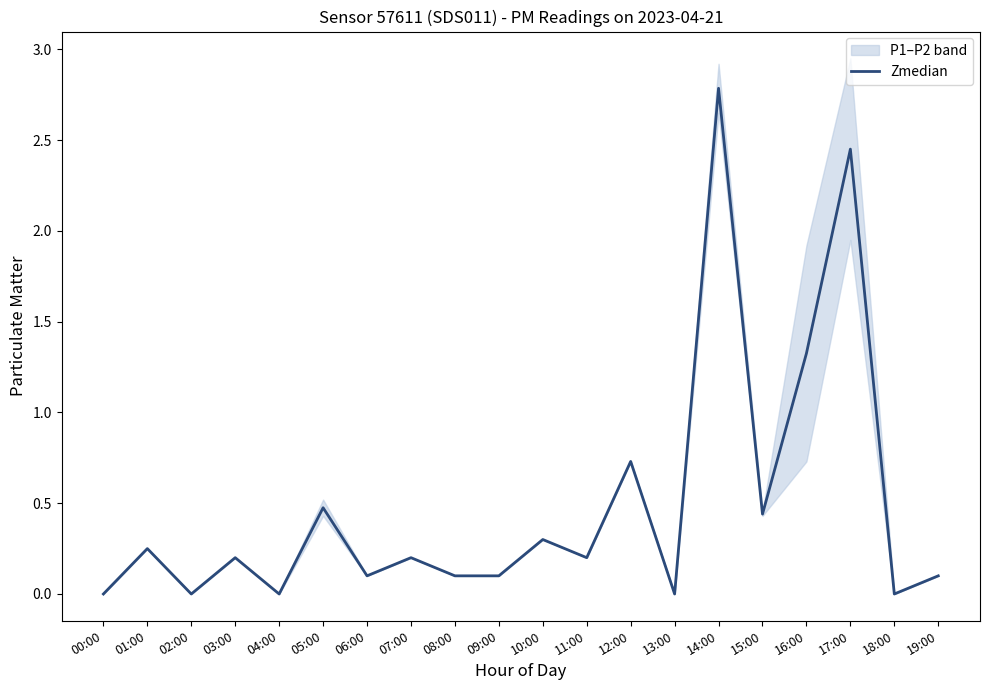

How many series are shown in this chart?

1